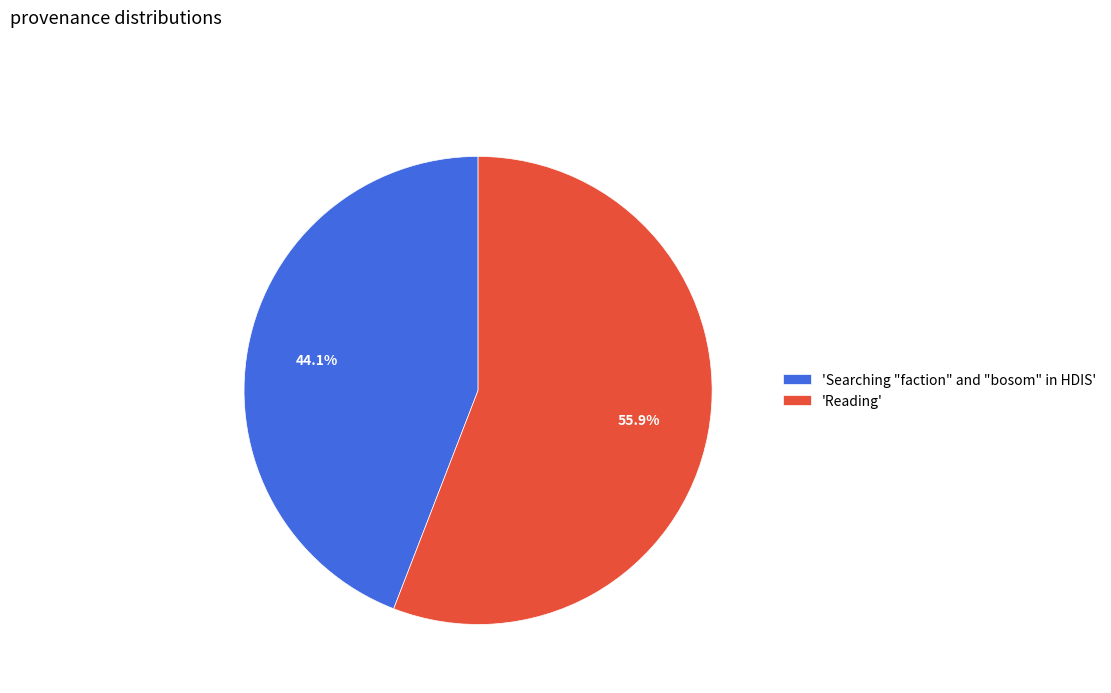

Which slice is the smallest?

'Searching "faction" and "bosom" in HDIS'